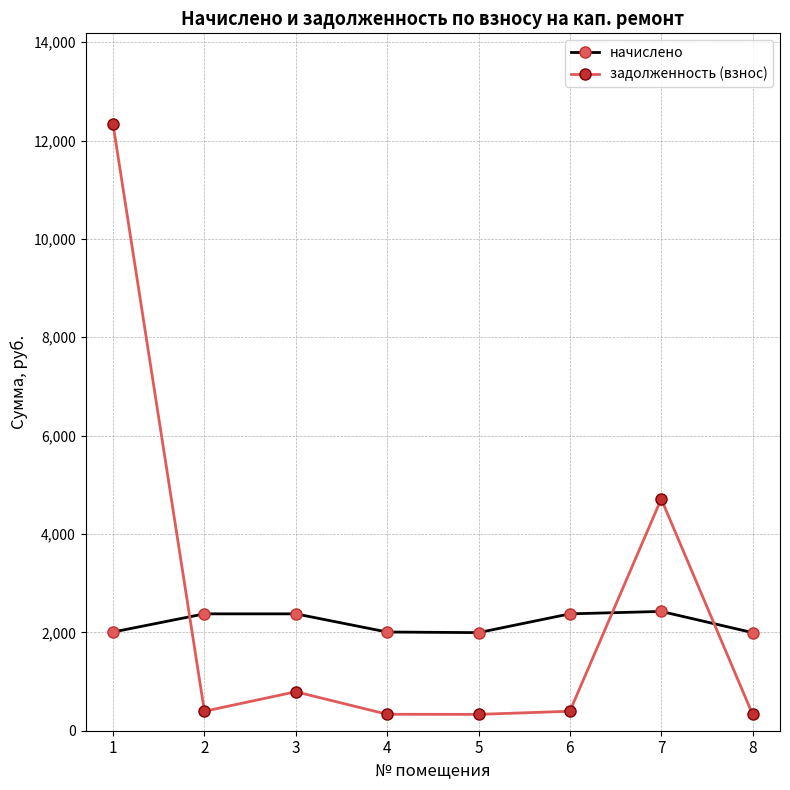

True or false: задолженность (взнос) and начислено cross at least once.

True